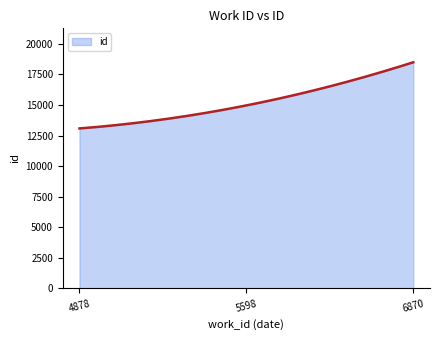

What is the greatest value displayed?

18491.0